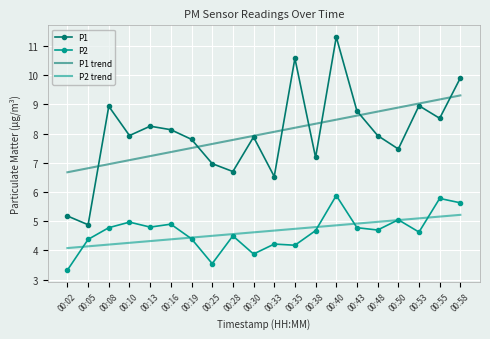

What value does the P1 series have at 00:33?

6.5